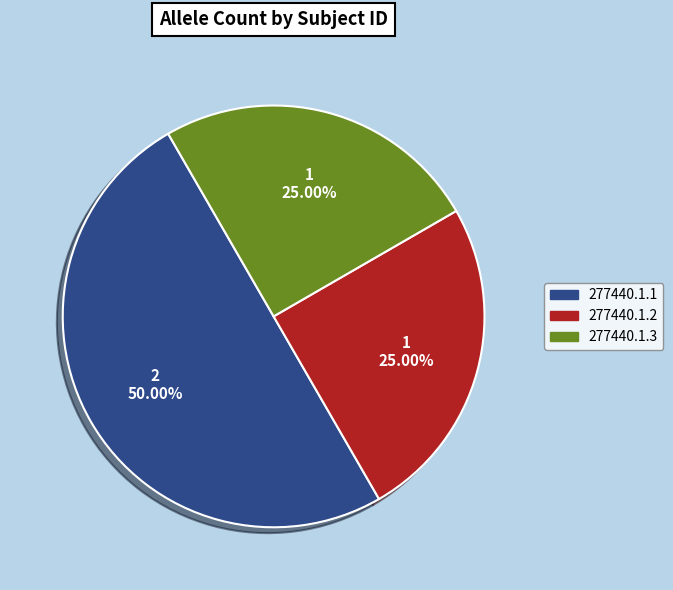

Which slice is the largest?

277440.1.1